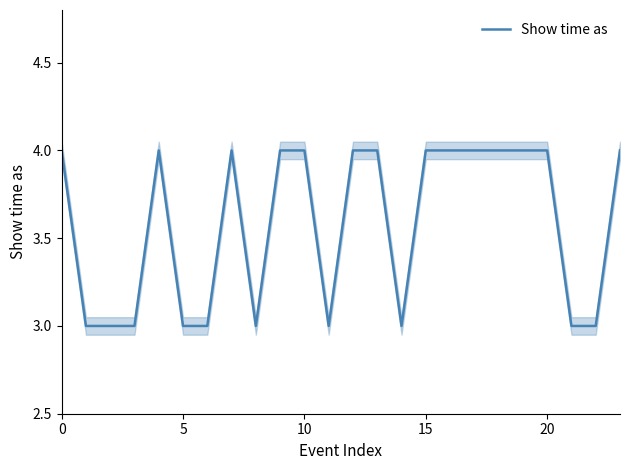

What is the label of the 24th point from the left?

23